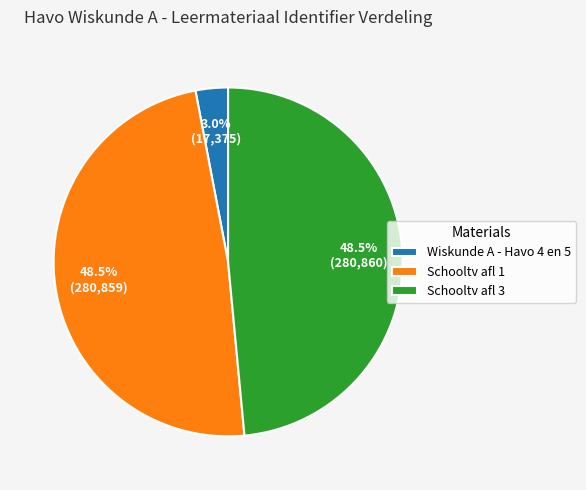

Combined, what portion of the pie is Schooltv afl 1 and Schooltv afl 3?

97.0%